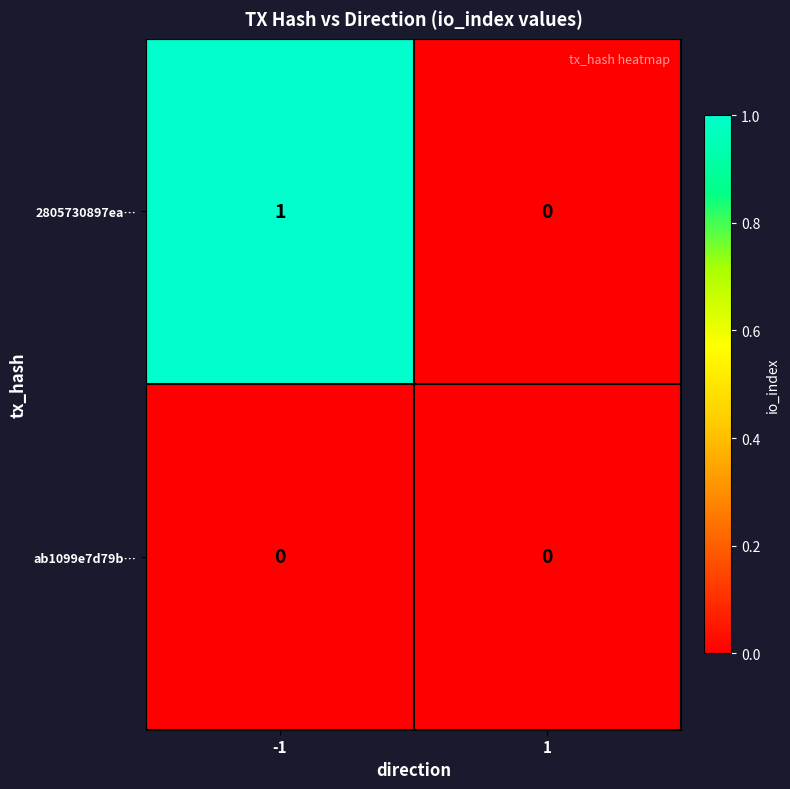

Which series changed the most between -1 and 1?

2805730897ea…